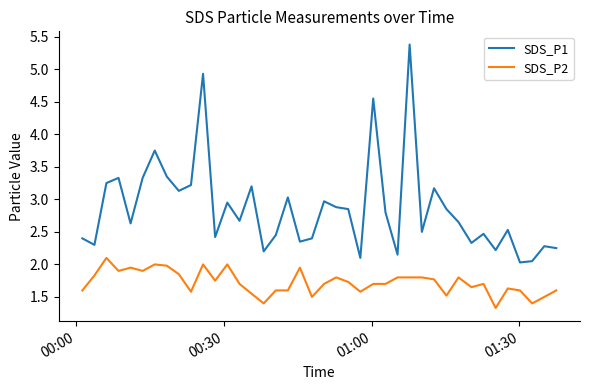

True or false: SDS_P1 and SDS_P2 intersect in this chart.

False